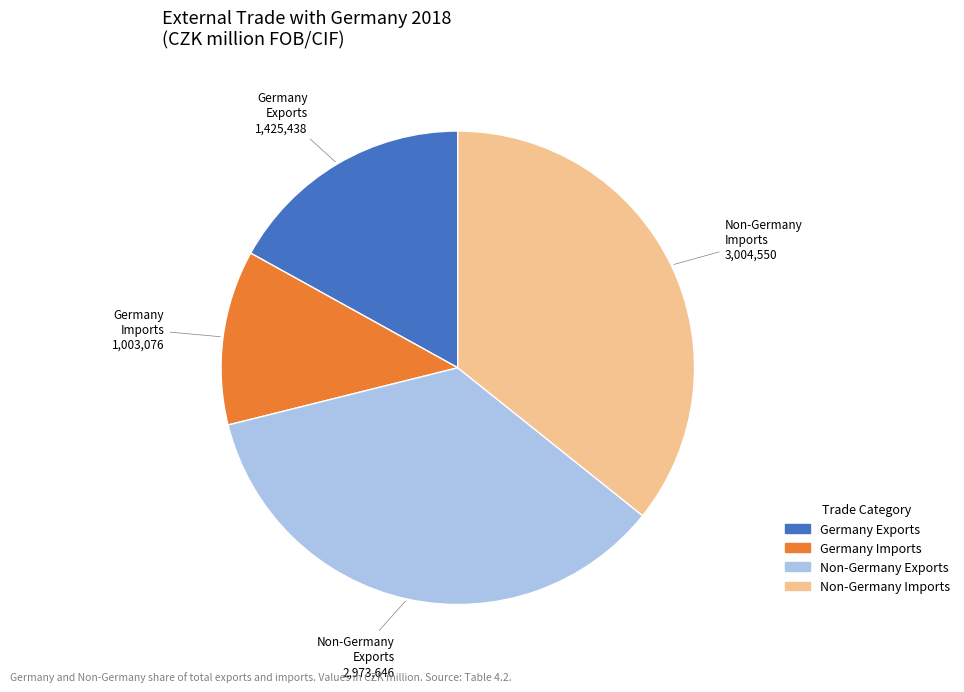

Is there a majority slice in this chart?

No